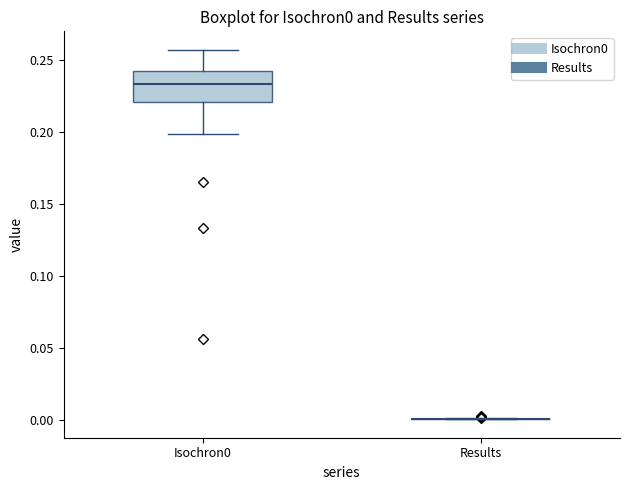

Reading left to right, read every box against the y-axis: the position of its median line, the range the box covers, and the ends of its whiskers. The values are not printed on the chart, so give them approximately, as read against the axis.

Isochron0: median 0.235, box 0.220 to 0.240, whiskers 0.200 to 0.255
Results: box collapsed to a line at 0.000, whiskers 0.000 to 0.000